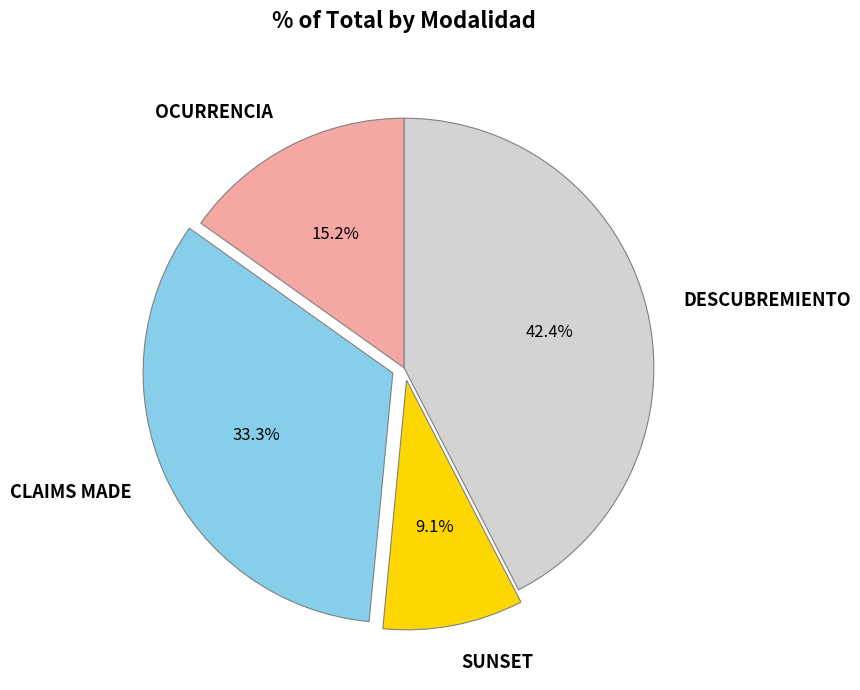

To the nearest percent, what is the average slice percentage?

25%